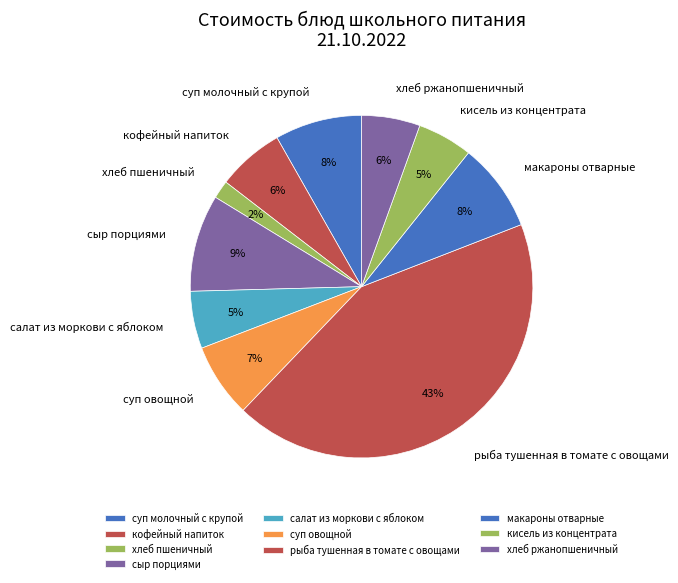

Is суп молочный с крупой the majority of the pie?

No